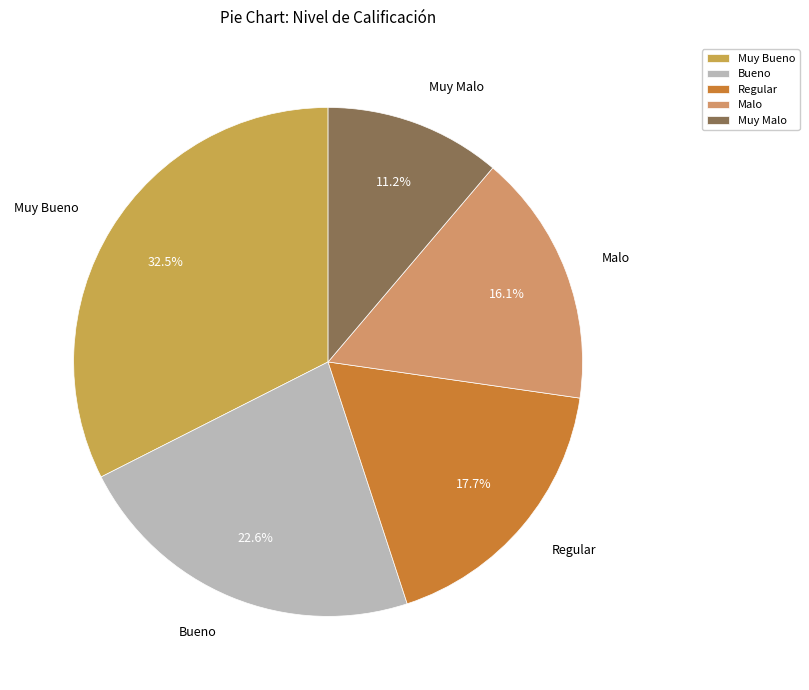

Does Muy Malo account for over 50% of the chart?

No